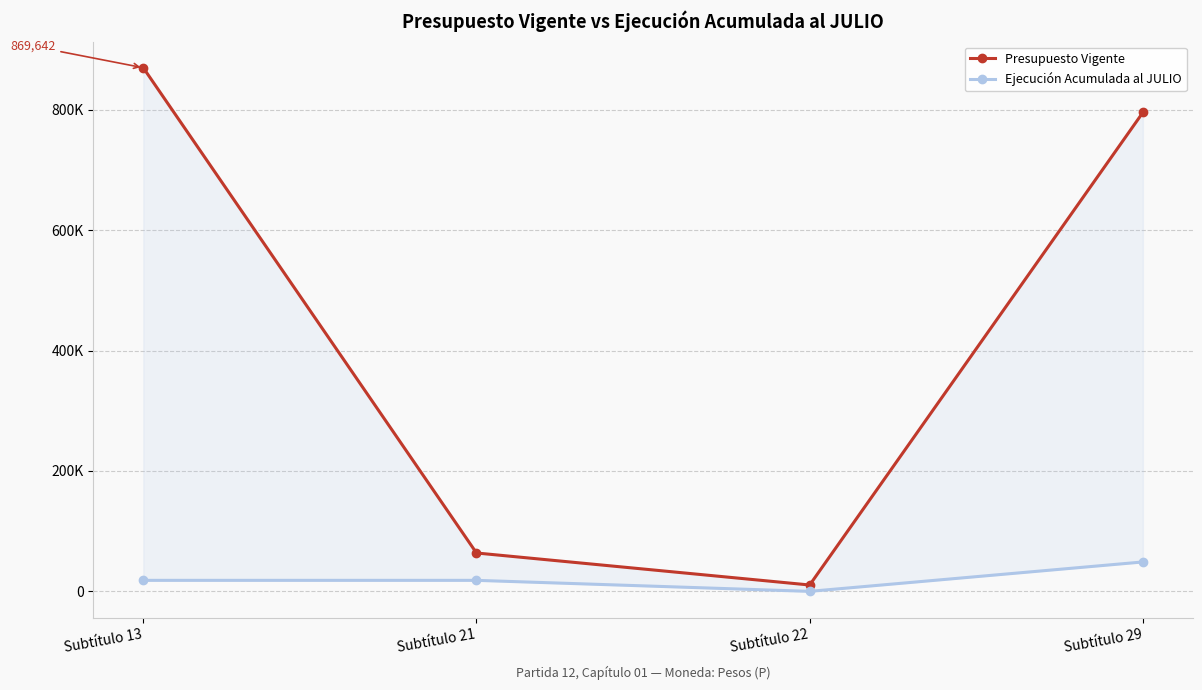

What is the lowest value of the Presupuesto Vigente series?

10568